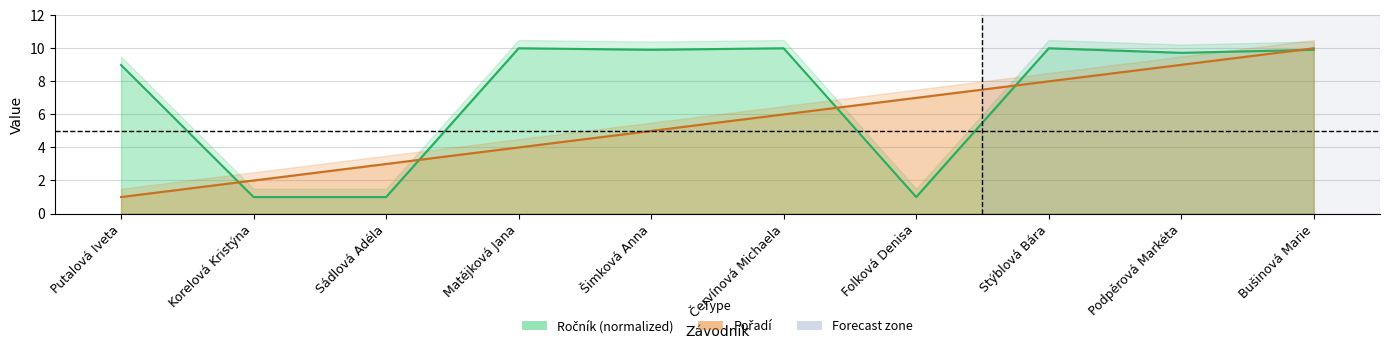

Where is Pořadí nearest to the value 5?

Šimková Anna